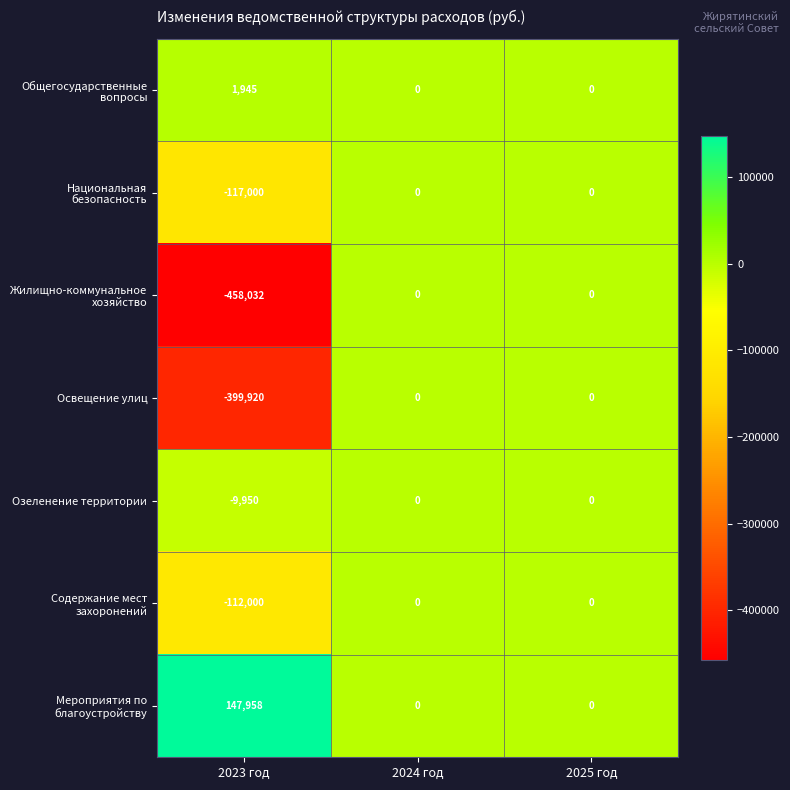

What is the sum of the Содержание мест захоронений values at 2024 год and 2023 год?

-112000